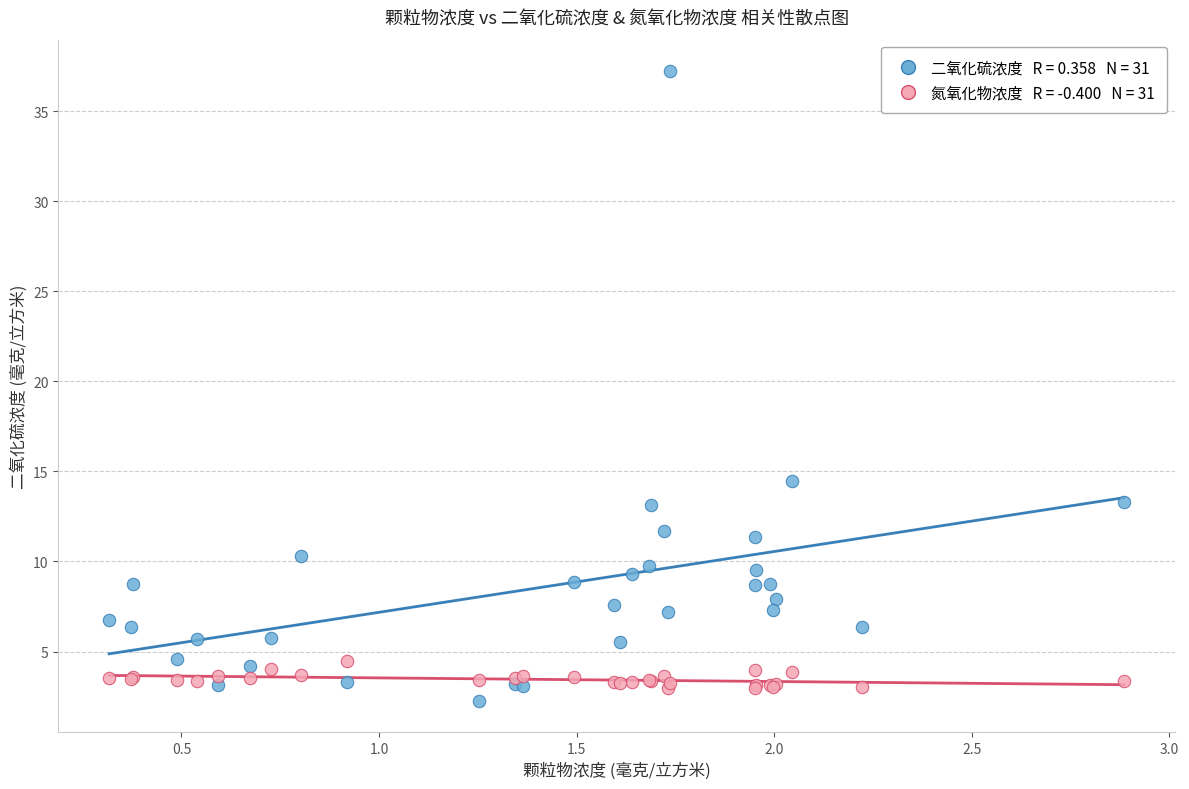

Across all series, what Y value is closest to 19?

14.5